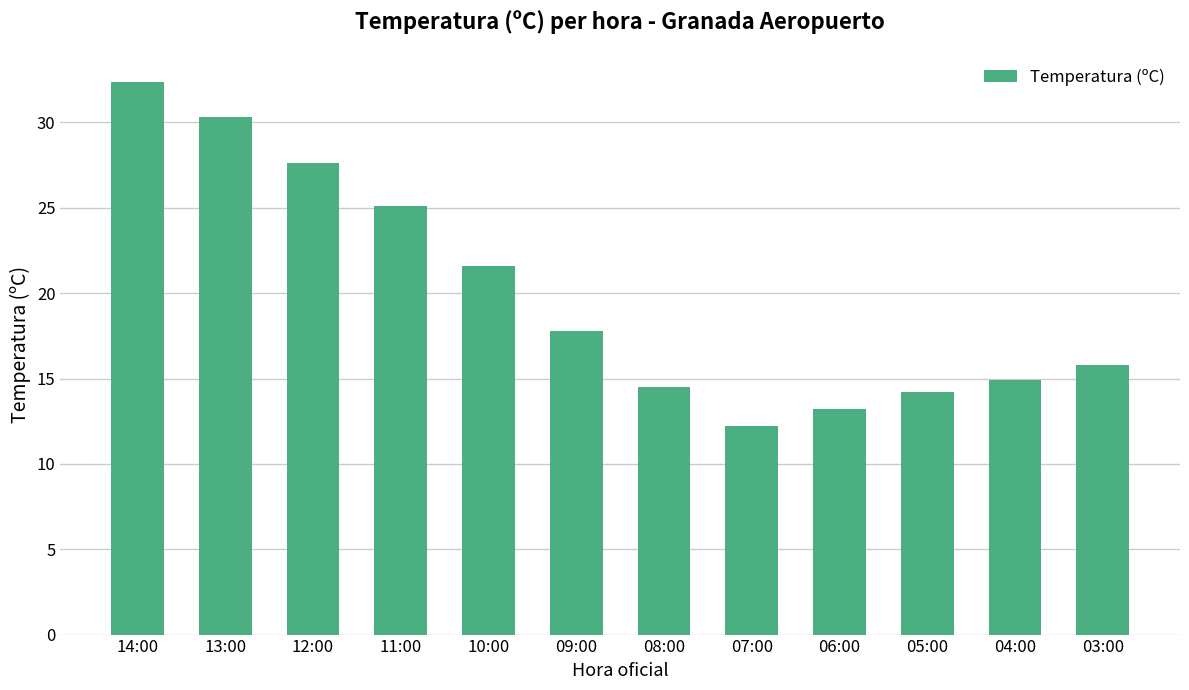

How many bars are there in total?

12